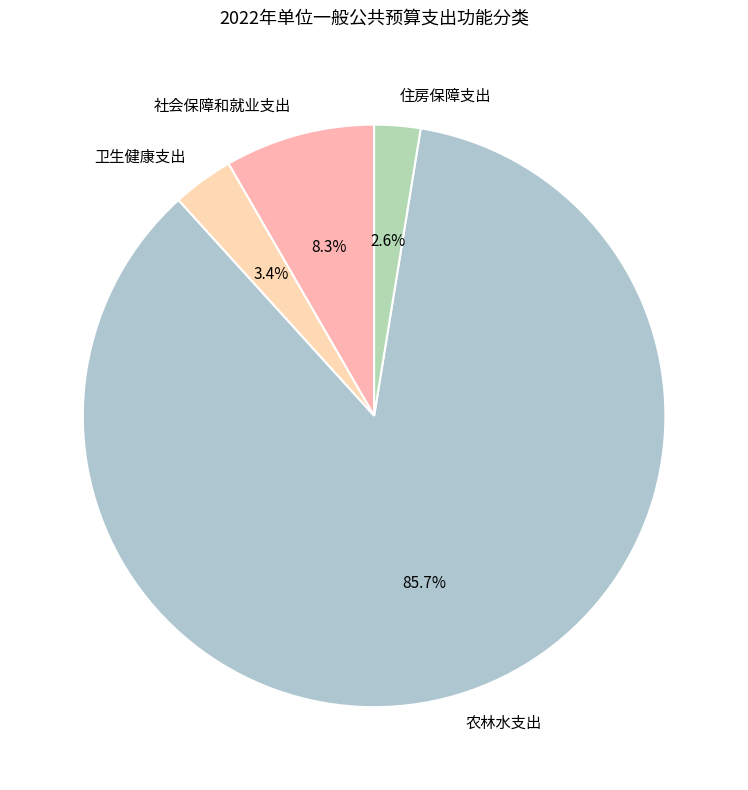

Combined, do 住房保障支出 and 农林水支出 account for over 50%?

Yes